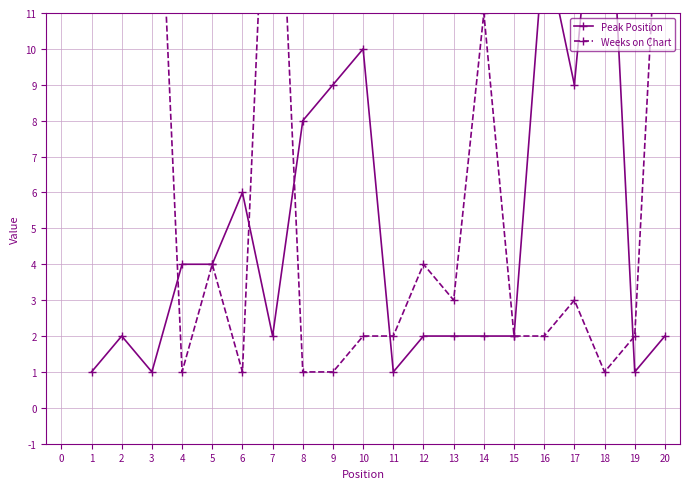

Reading left to right, list all the values displayed in this chart.

Peak Position: 1	2	1	4	4	6	2	8	9	10	1	2	2	2	2	13	9	18	1	2
Weeks on Chart: 20	18	20	1	4	1	20	1	1	2	2	4	3	11	2	2	3	1	2	18